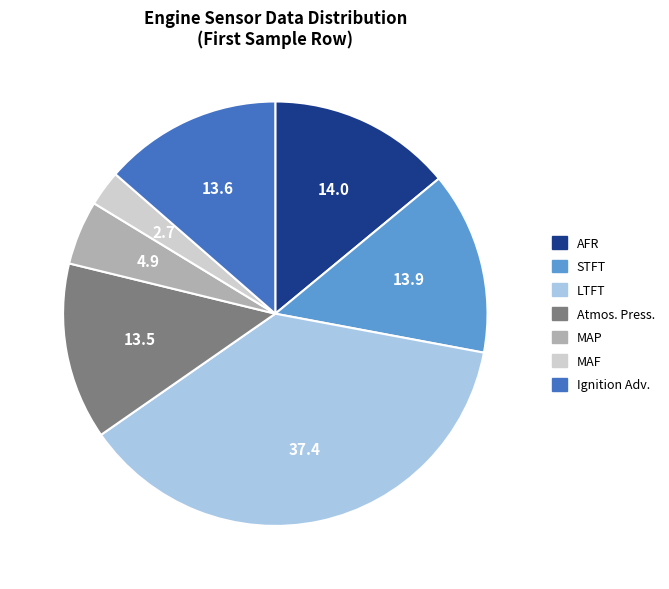

Approximately how many times larger is the value at MAP compared to STFT?

0.4